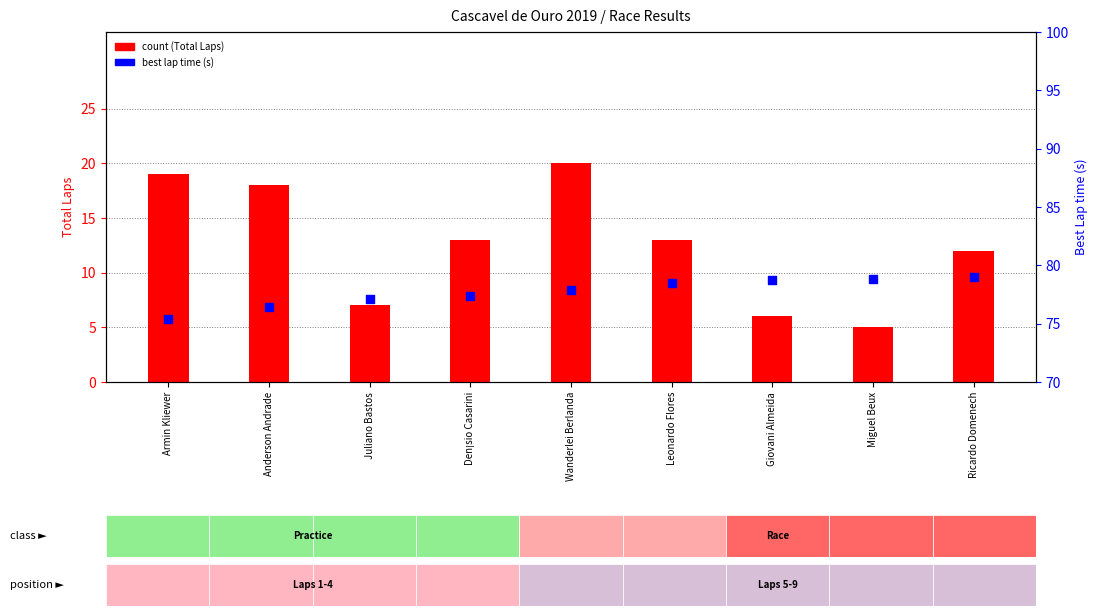

Which series reaches the maximum Y coordinate?

best lap time (s)